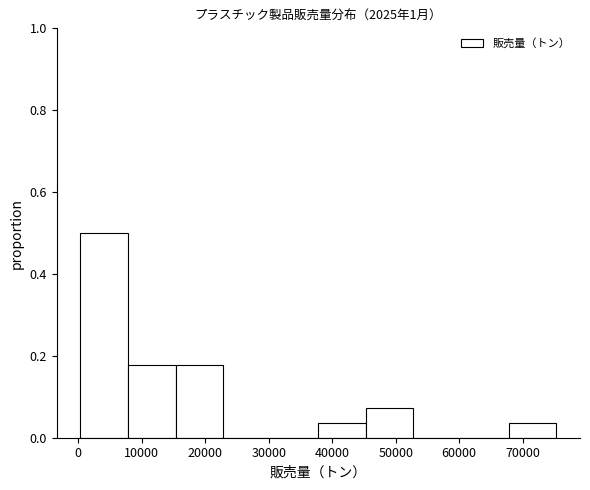

What is the height of the bar covering 15000 to 23000 on the x-axis? Neither the bar edges nor the heights are printed on the chart, so give them approximately, as read against the axes.

0.18